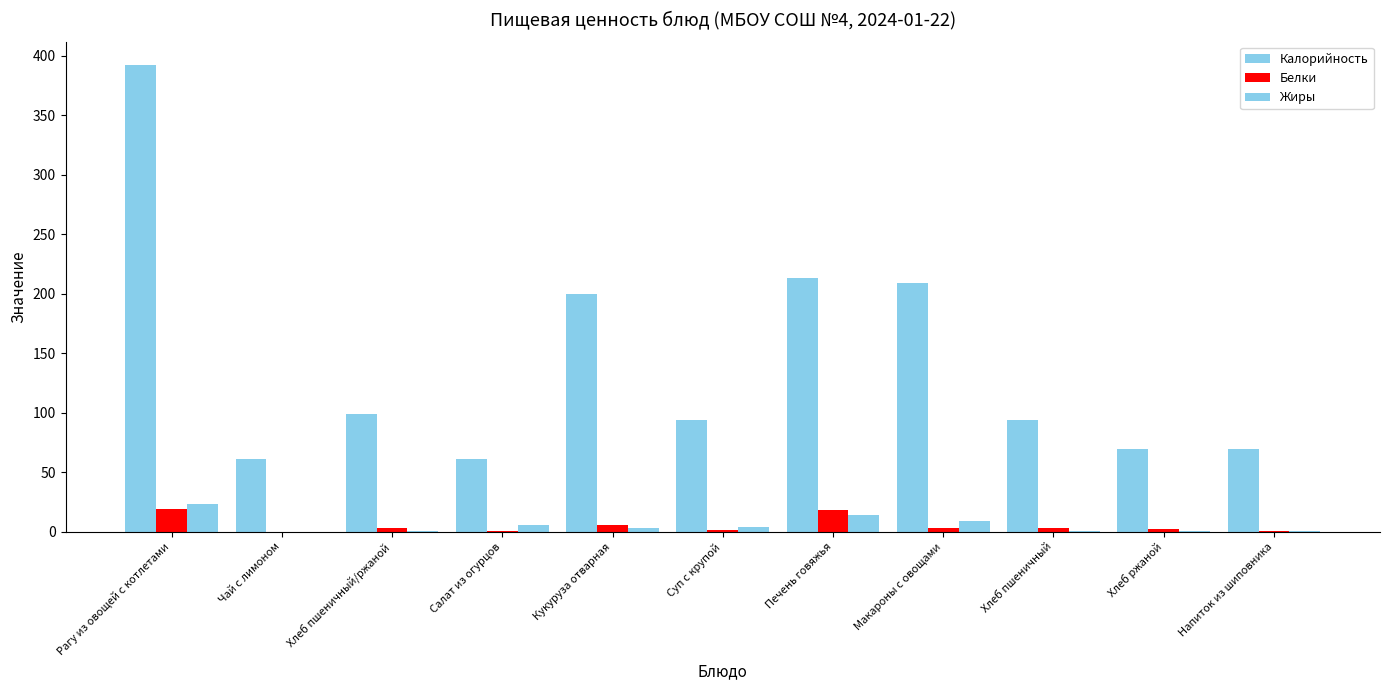

How many values in the Белки series exceed 3?

6